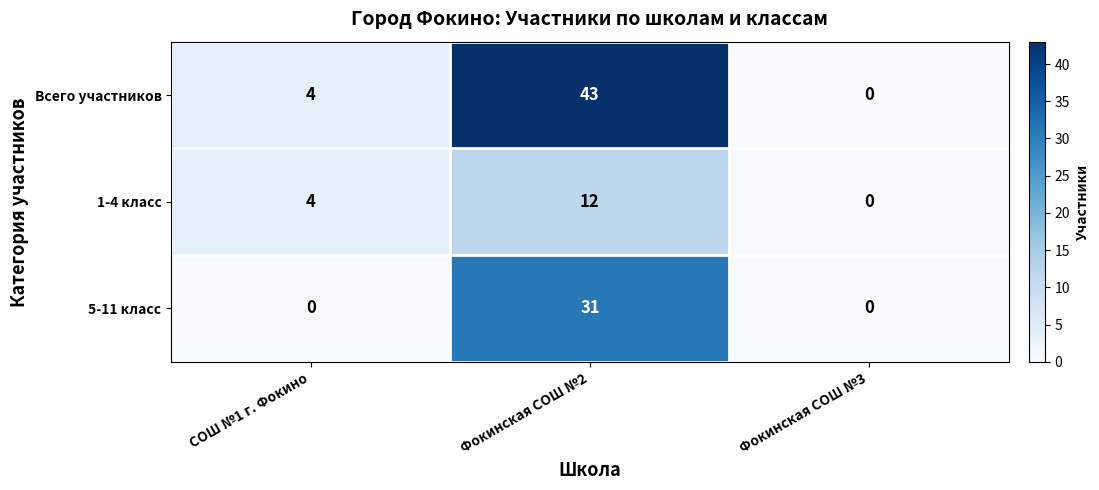

At which category is the sum across all series the highest?

Фокинская СОШ №2